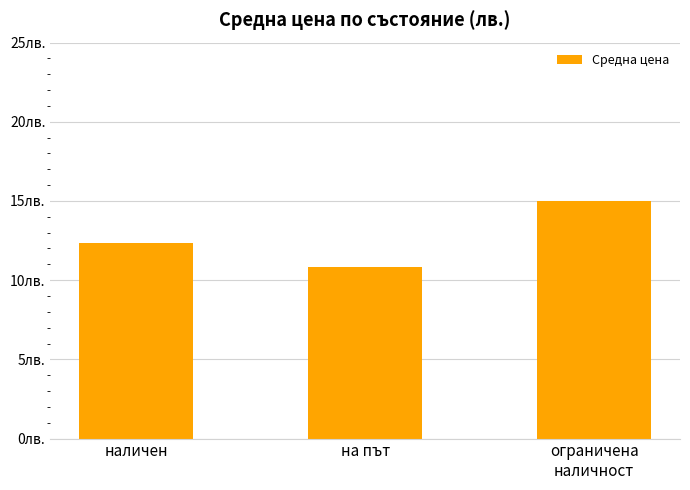

What is the difference between the maximum and minimum values?

4.2